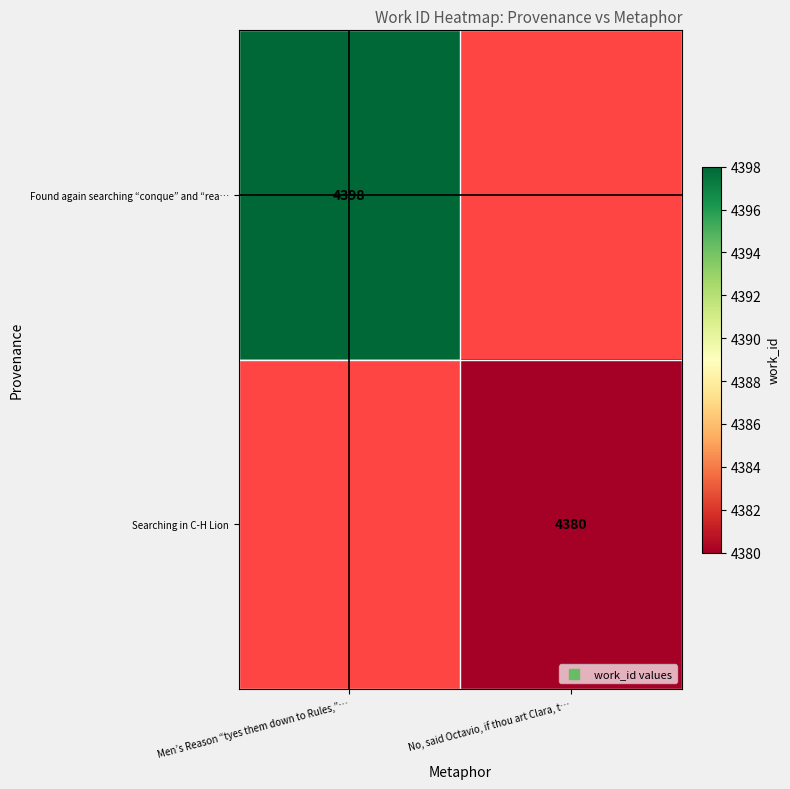

Is the value of Found again searching “conque” and “rea… at Men’s Reason “tyes them down to Rules,”… greater than the value of Searching in C-H Lion at No, said Octavio, if thou art Clara, t…?

Yes